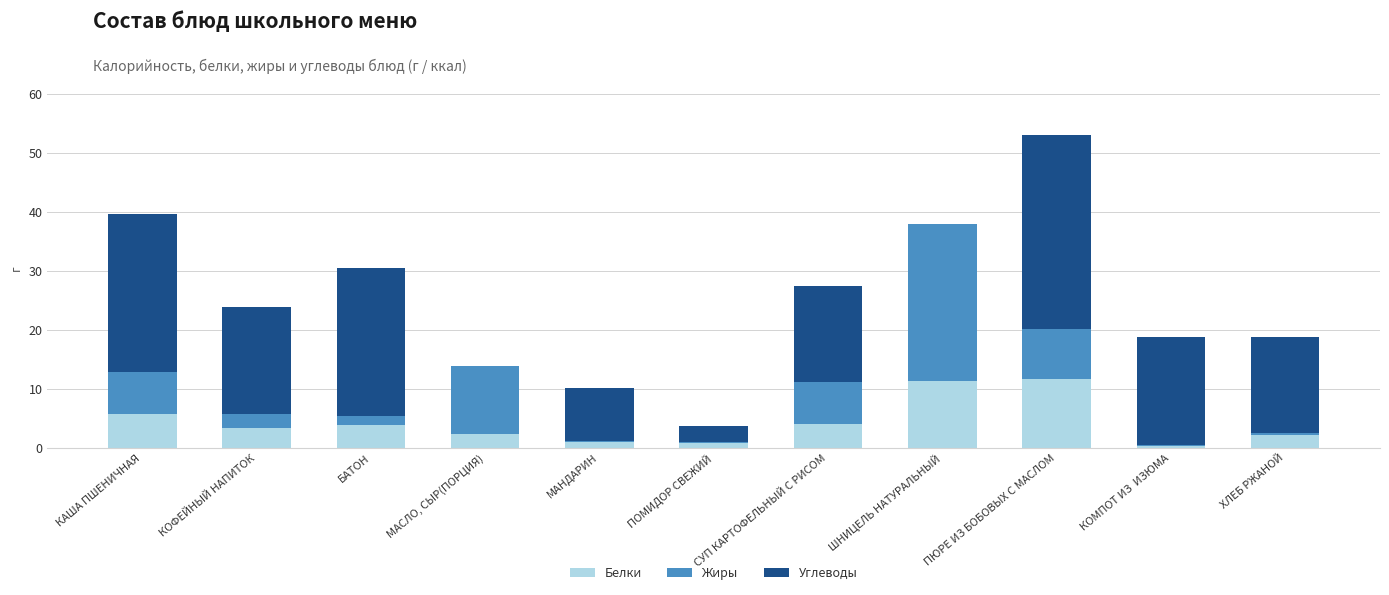

How many values in the Белки series exceed 3?

6